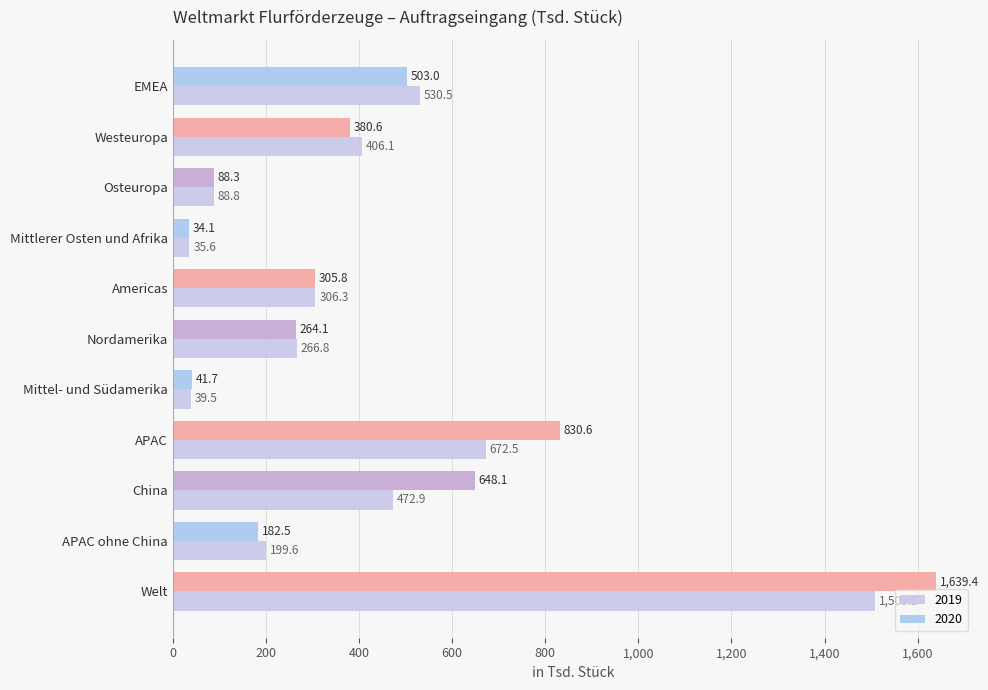

Rank the series by their average value, from lowest to highest.

2019, 2020